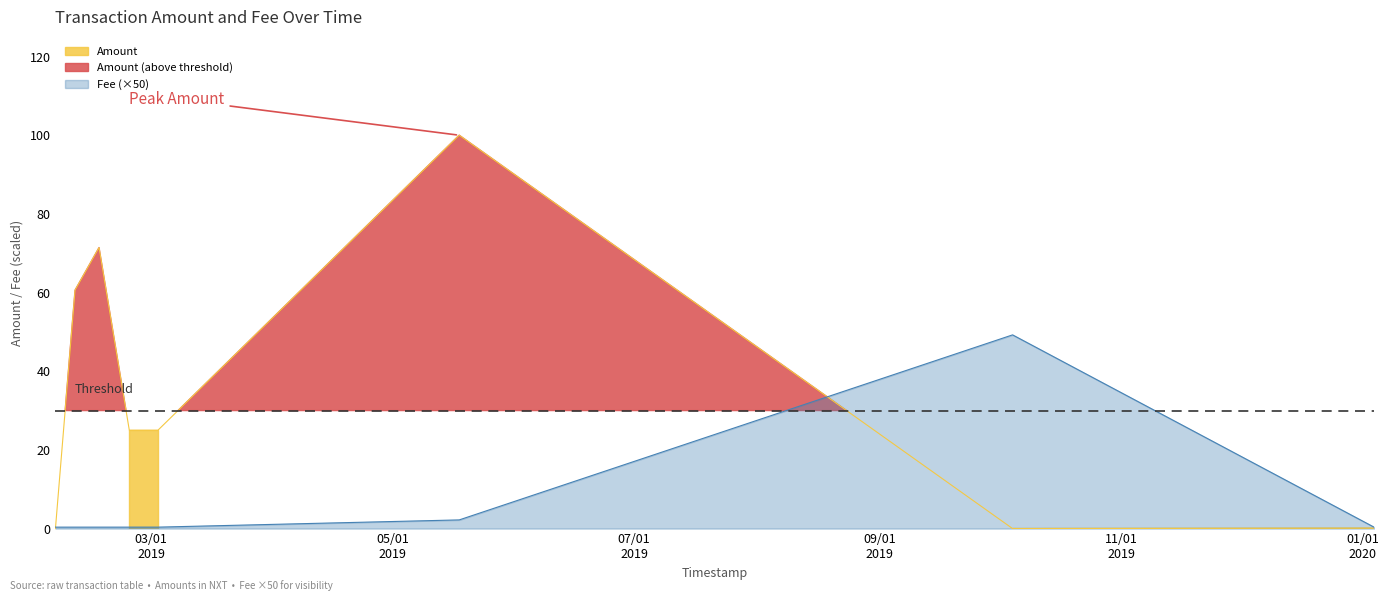

Which series has the largest total across all categories?

Amount